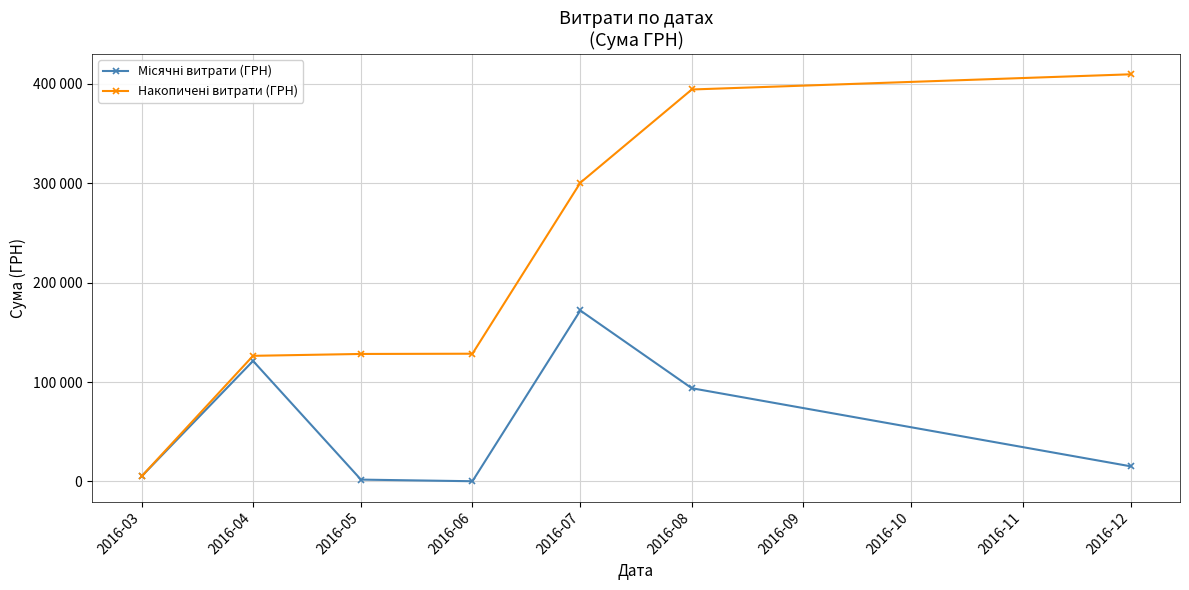

Is this an area chart (filled region under the line)?

No